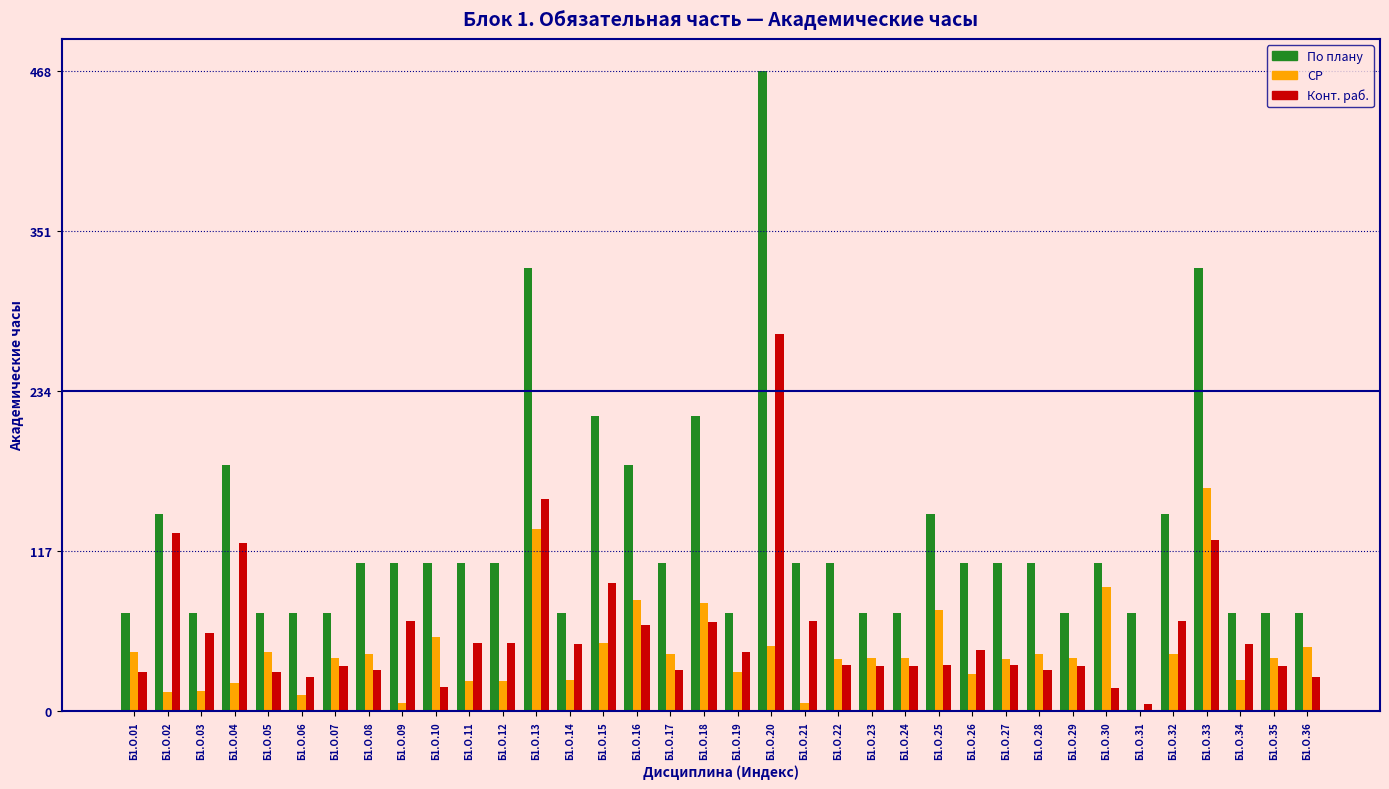

The value of СР at Б1.О.15 is 0.0. True or false?

False